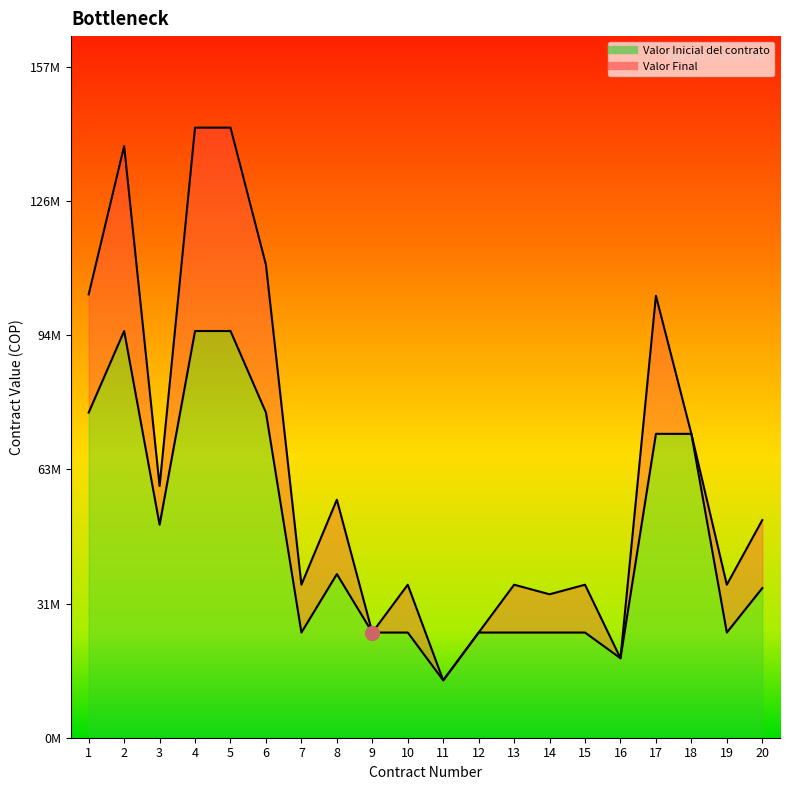

The Valor Inicial del contrato series shows 95700000 at 5. True or false?

True